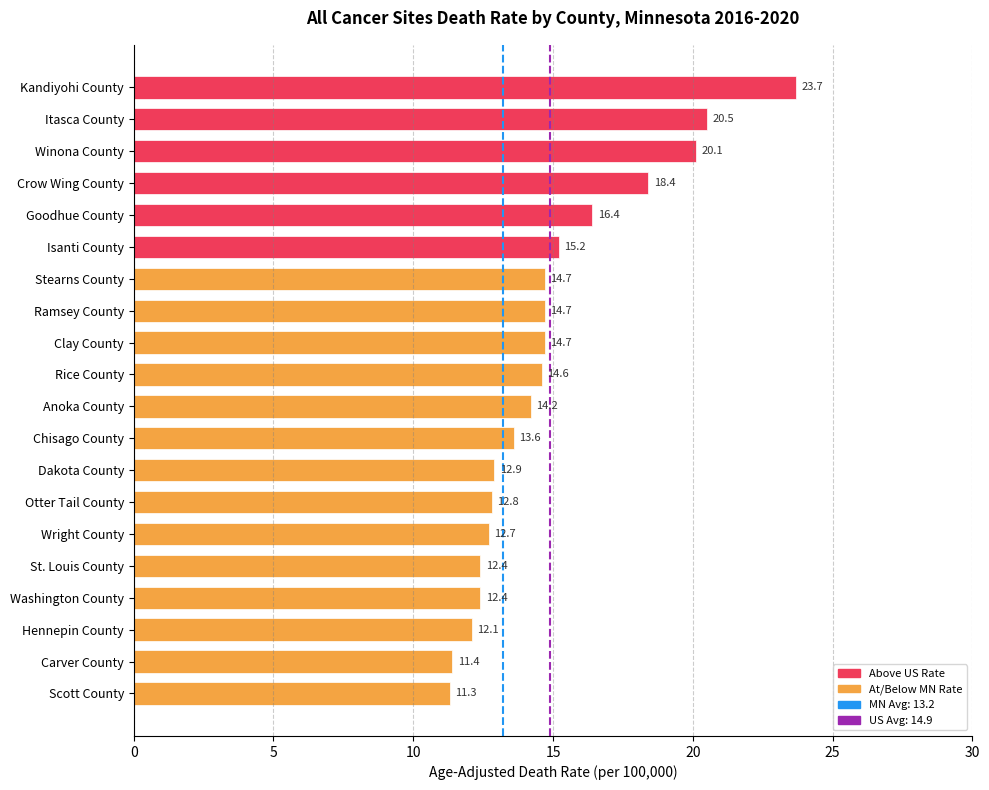

The value at Otter Tail County is 12.8. True or false?

True